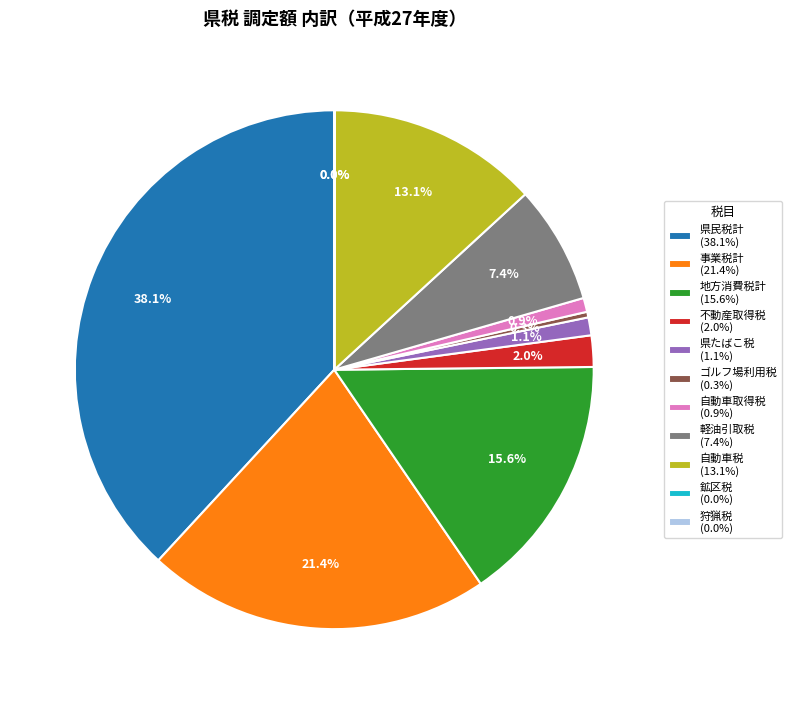

Is it true that 県たばこ税 is 1% of the pie?

True